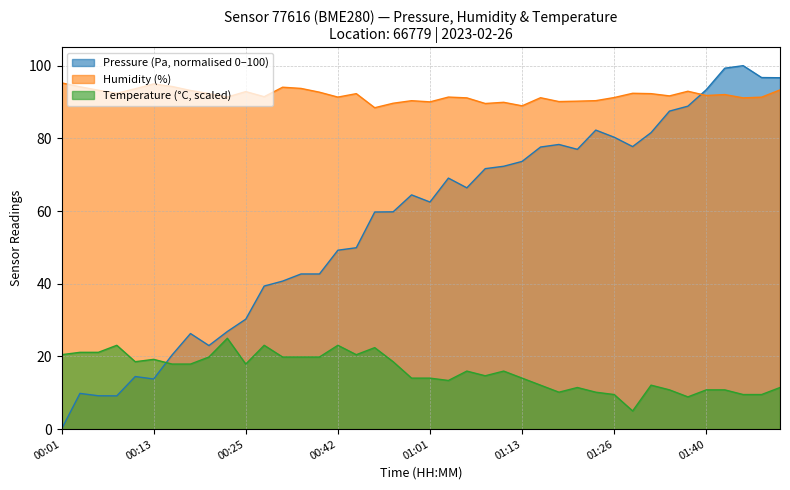

What is the maximum value for Pressure (Pa)?

100.0